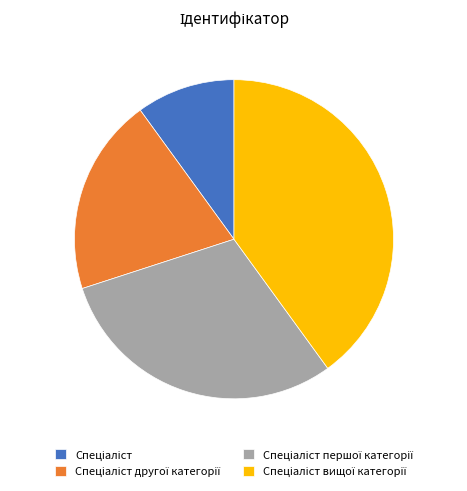

Is there any slice that represents more than half of the pie?

No